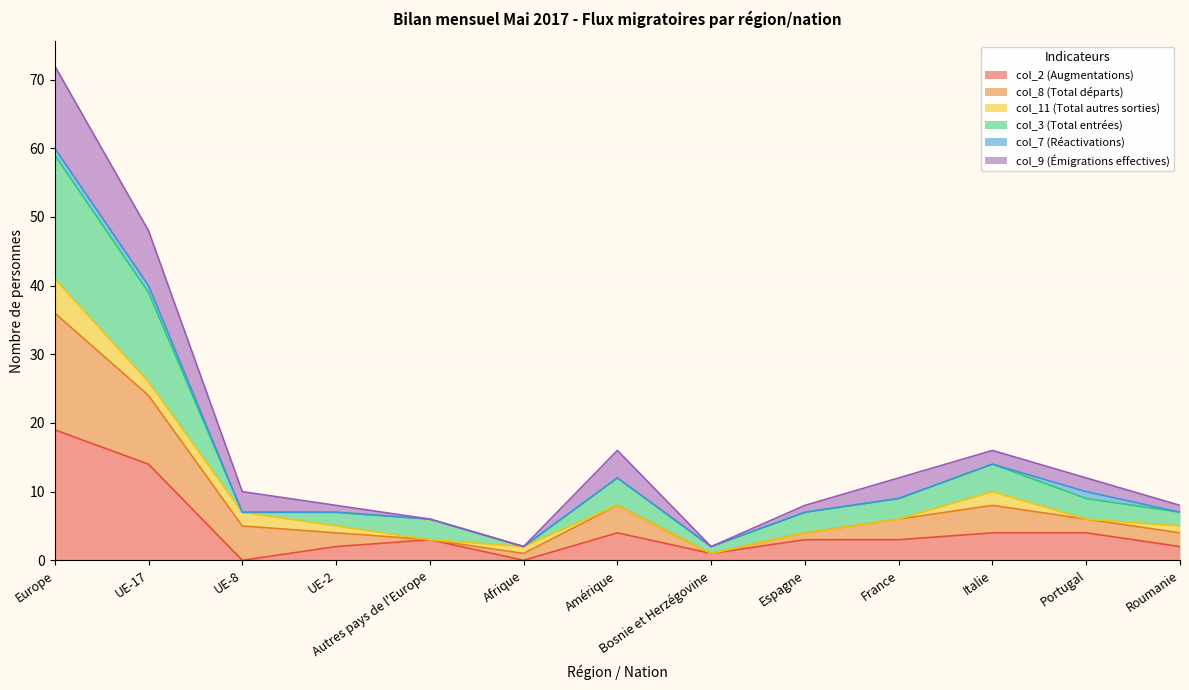

Is the value of col_2 (Augmentations) at UE-17 greater than the value of col_8 (Total départs) at France?

Yes